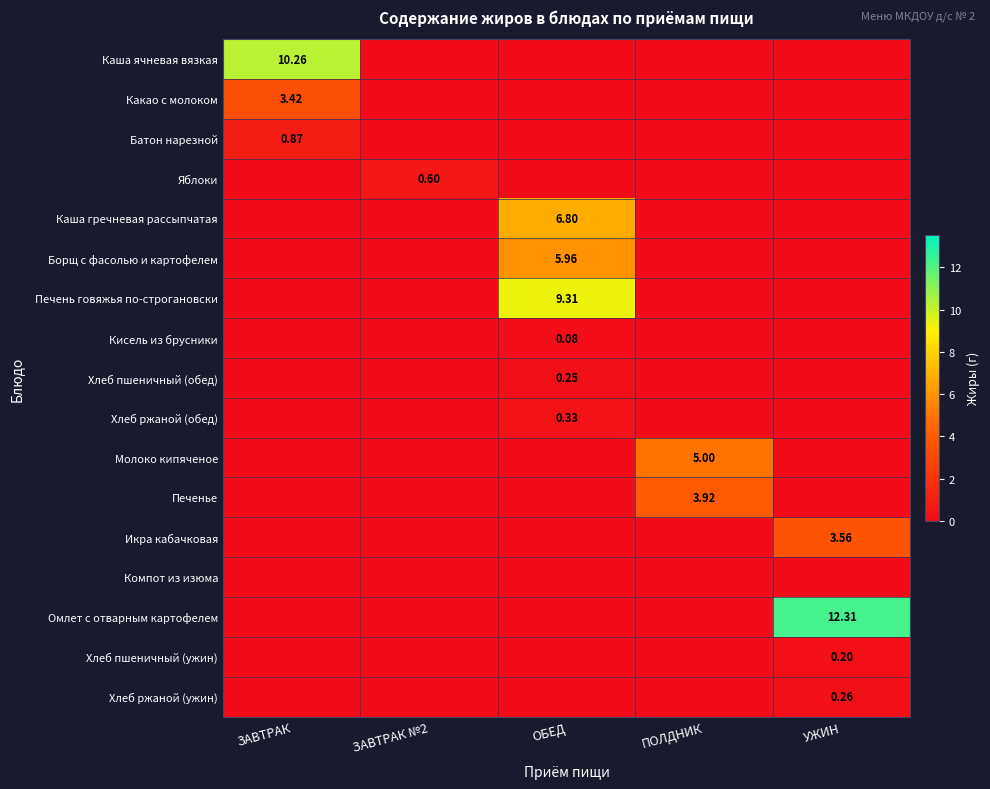

The Хлеб ржаной (ужин) series shows -0.1 at ЗАВТРАК №2. True or false?

False